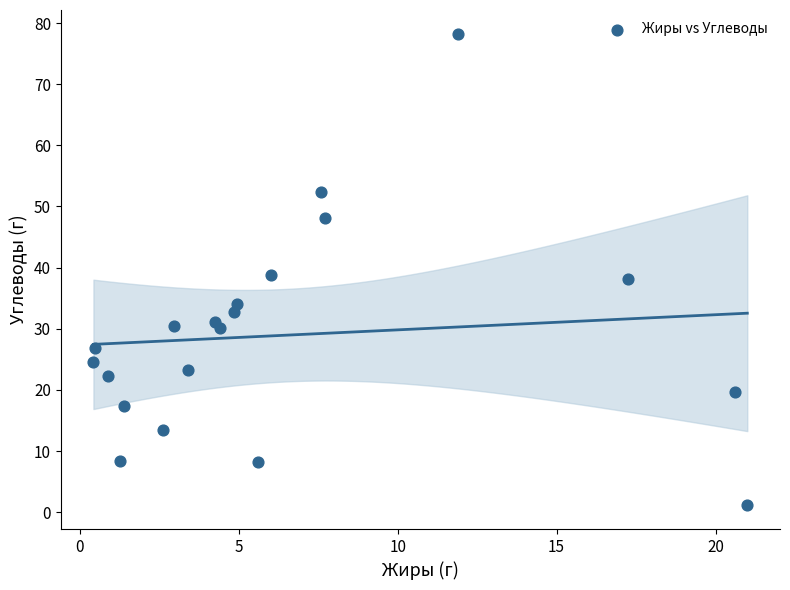

What is the range of Y values (max minus min)?

77.2